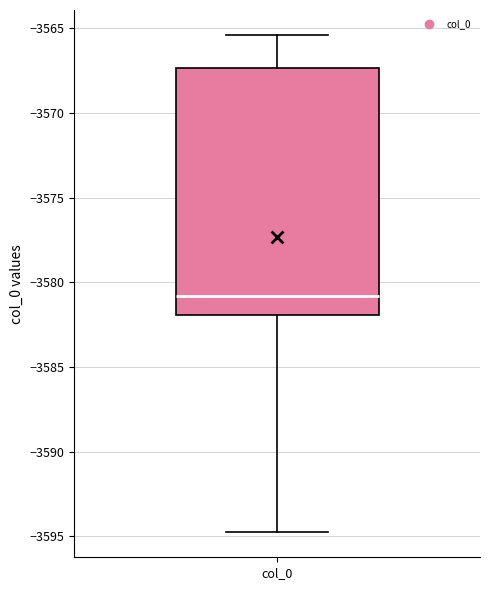

Where is the upper edge of the box for col_0 on the y-axis? The values are not printed on the chart, so give them approximately, as read against the axis.

-3567.5